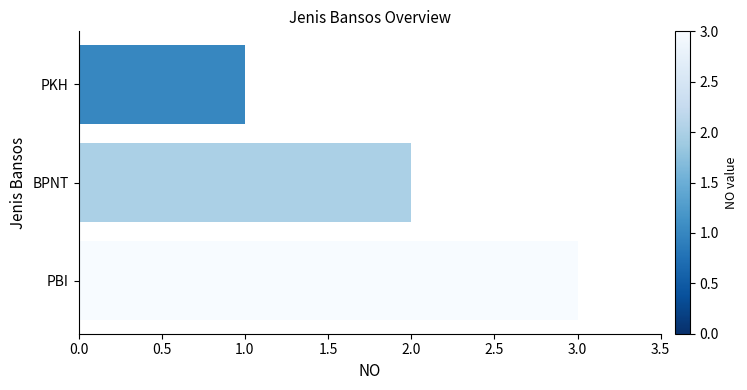

What is the ratio of the value at BPNT to the value at PBI?

0.7